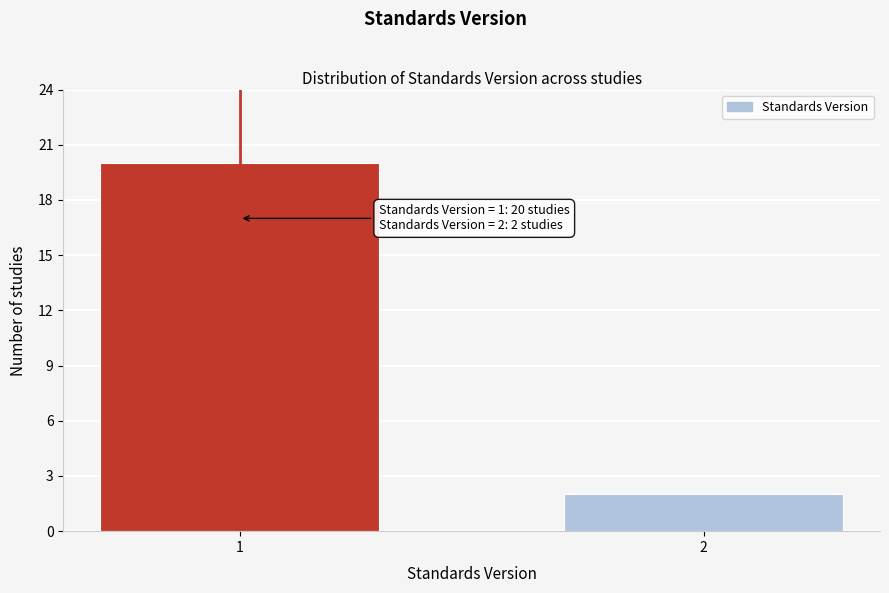

Reading left to right, list all the values displayed in this chart.

1=20	2=2